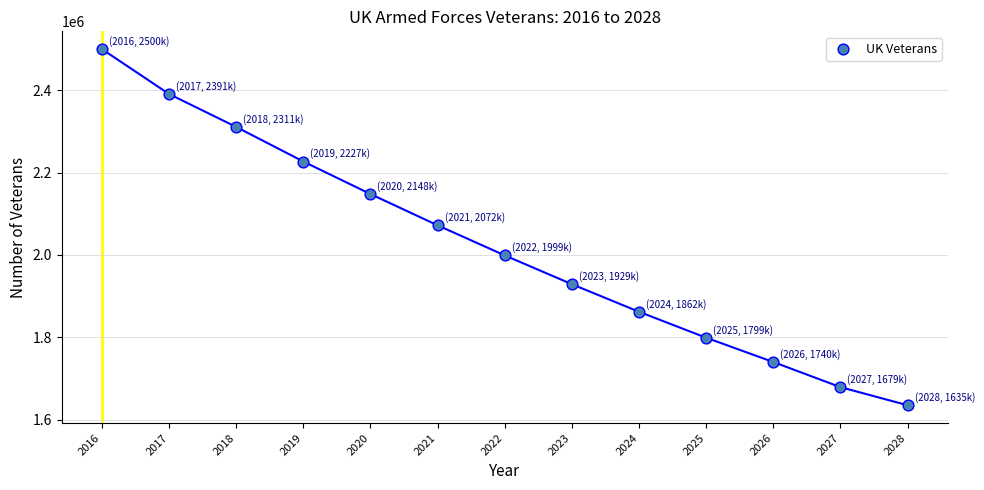

What is the range of X values (max minus min)?

12